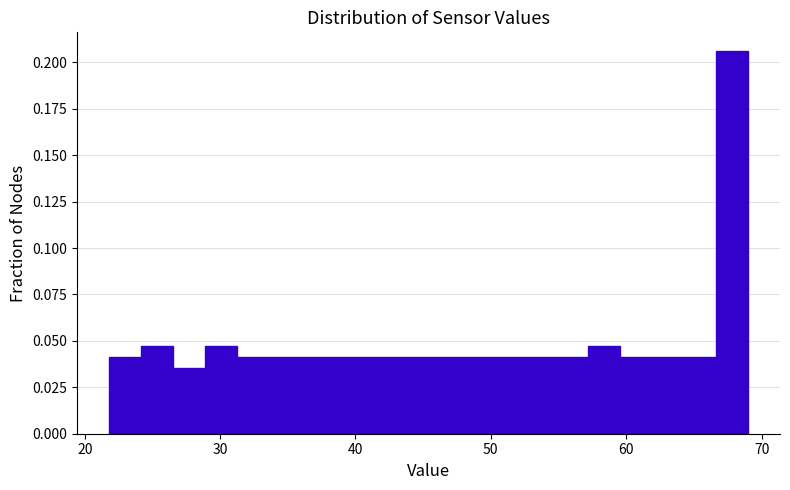

Around what value on the x-axis is the tallest bar? Give the approximate position of its centre, as read against the axis.

68